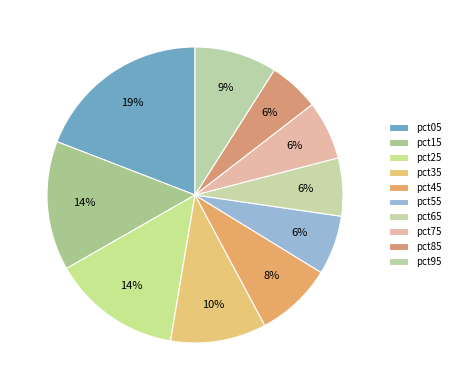

Which category has the biggest portion of the pie?

pct05